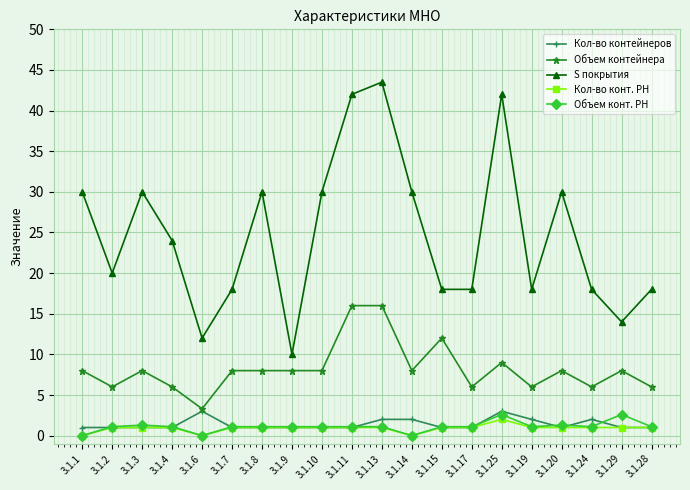

Which series has the largest total across all categories?

S покрытия